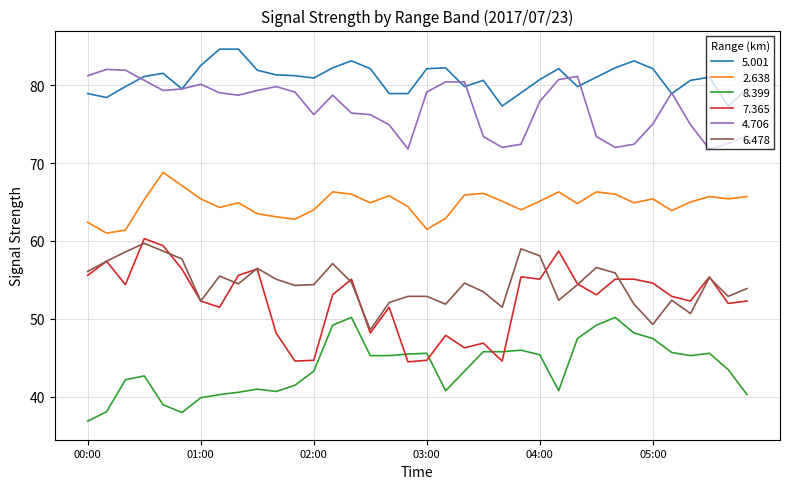

True or false: 5.001 and 6.478 intersect in this chart.

False